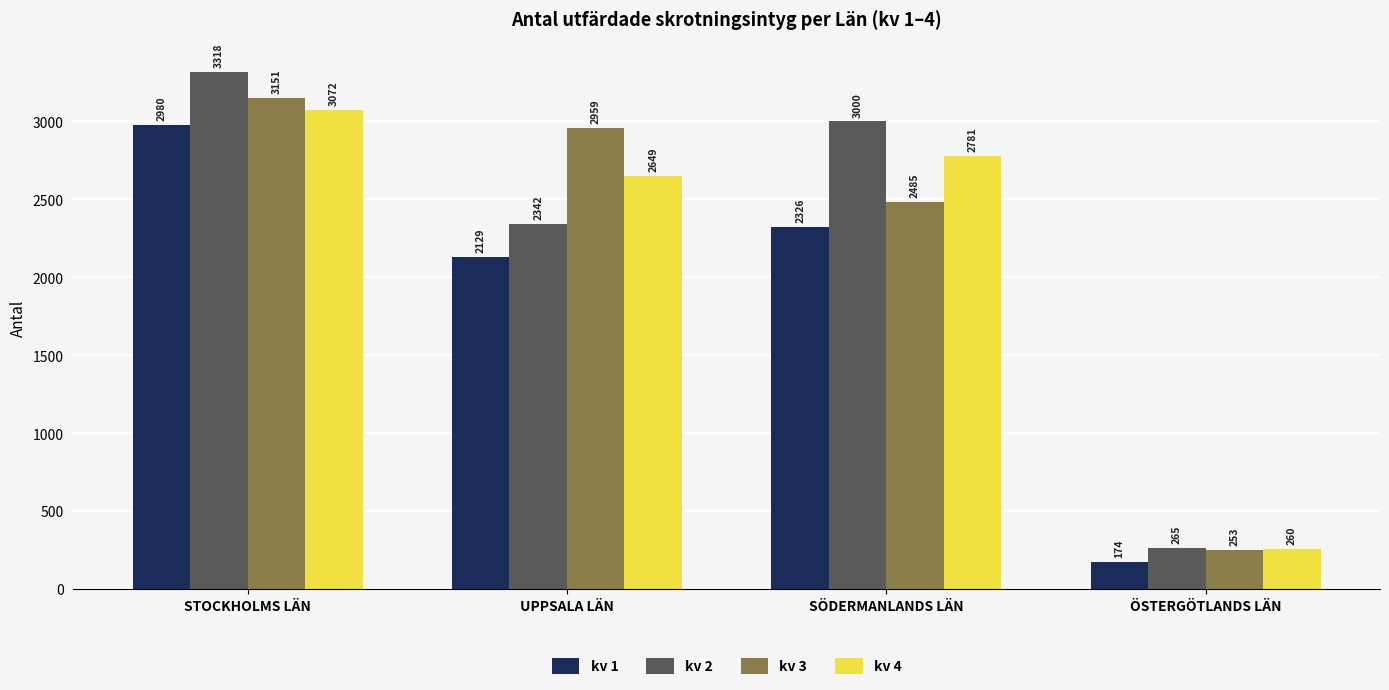

What is the lowest value of the kv 3 series?

253